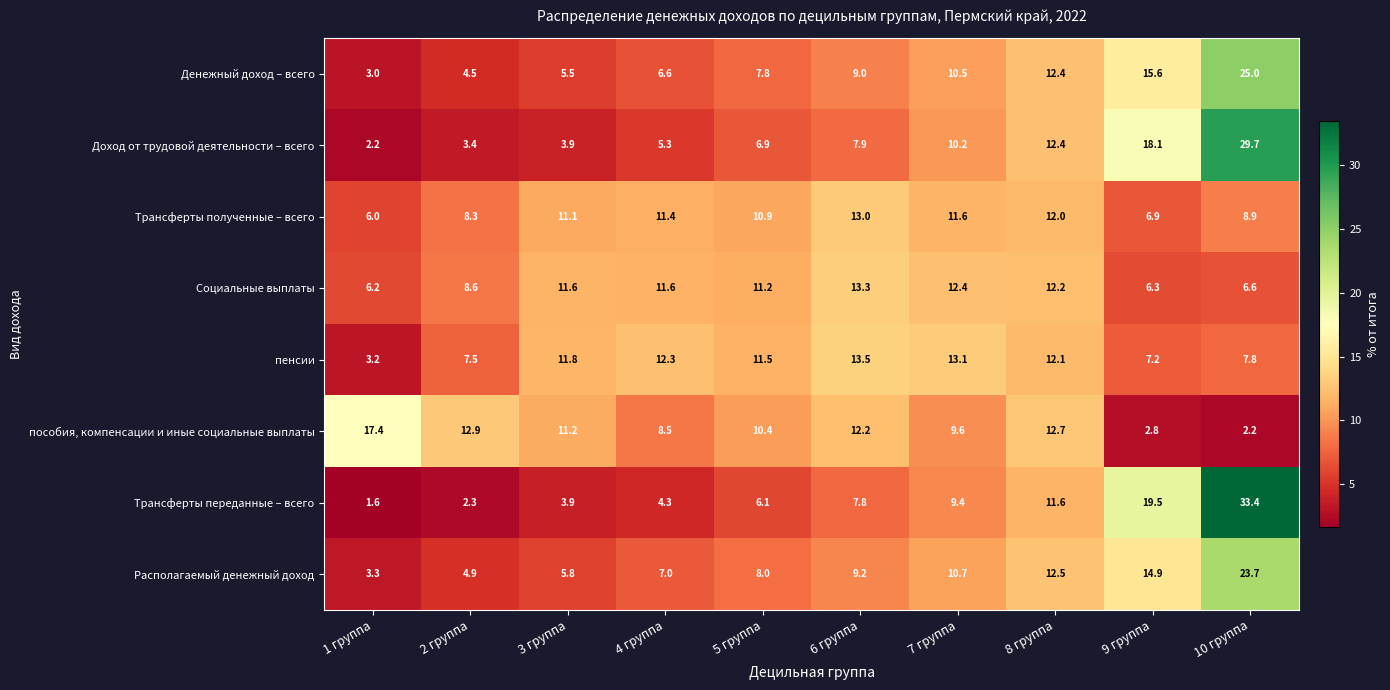

What is the spread (max minus min) of values at 2 группа?

10.6